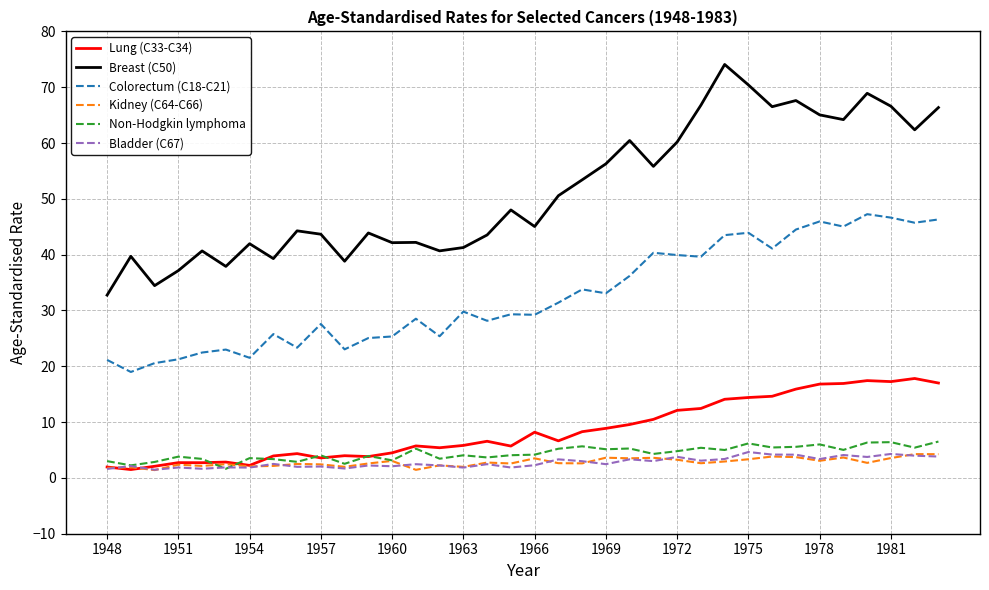

What is the maximum value for Non-Hodgkin lymphoma?

6.5